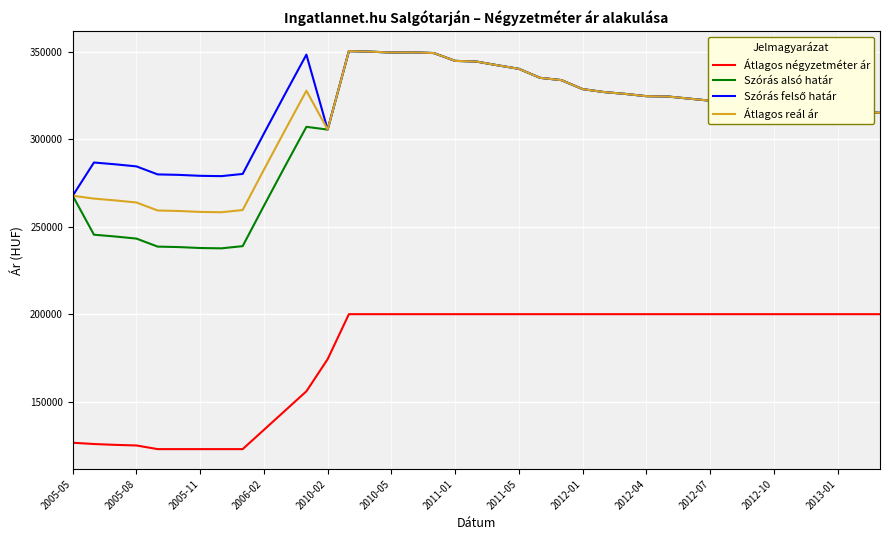

What is the smallest value displayed?

122916